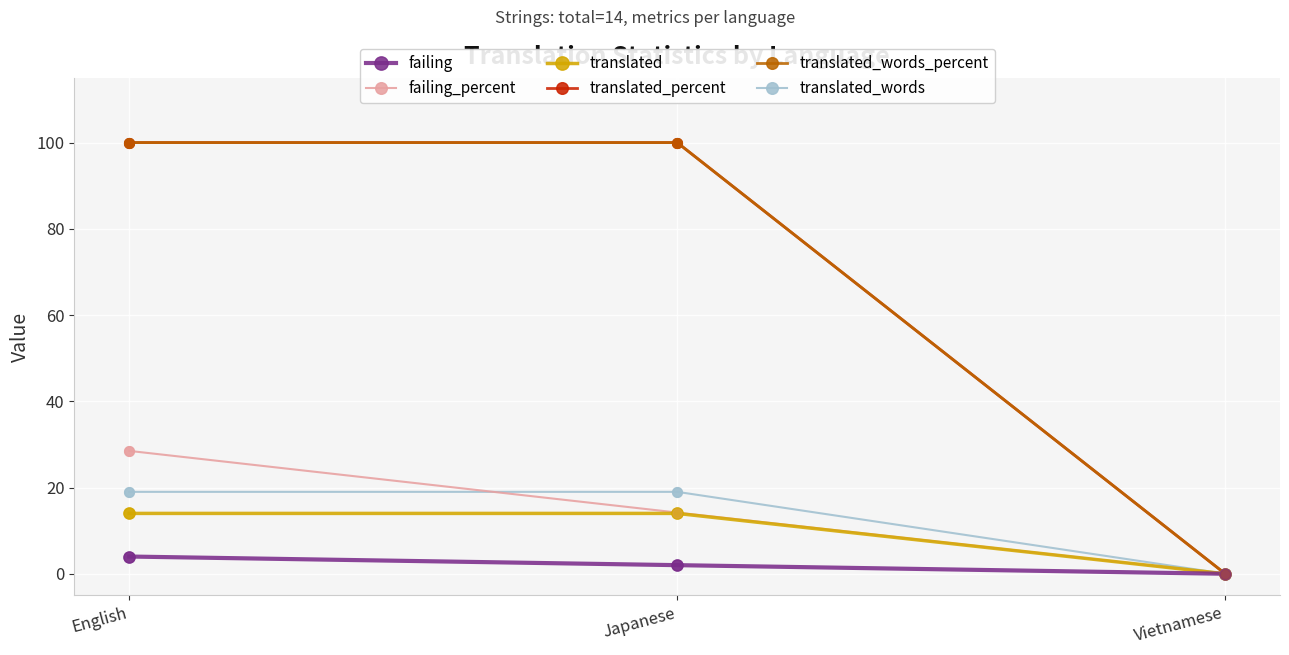

Does the chart have visible grid lines?

Yes